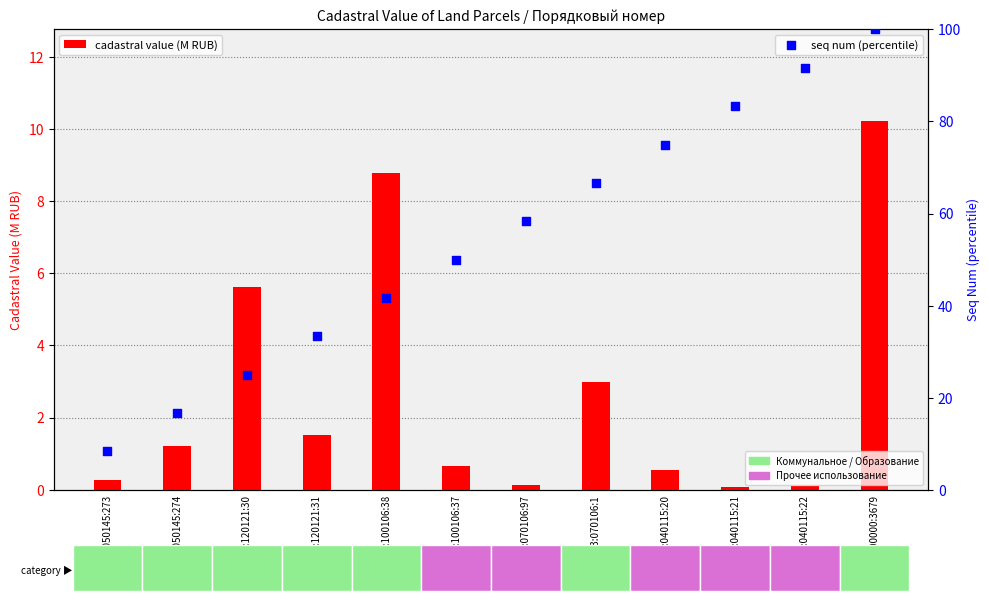

At how many categories does at least one series exceed 49?

7